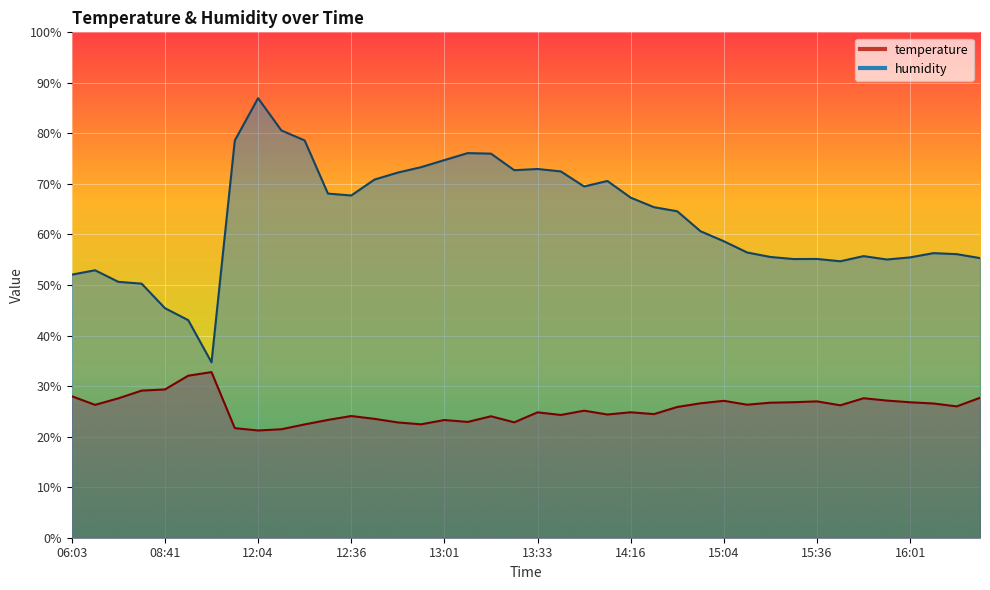

What is the maximum value shown in the chart?

87.0